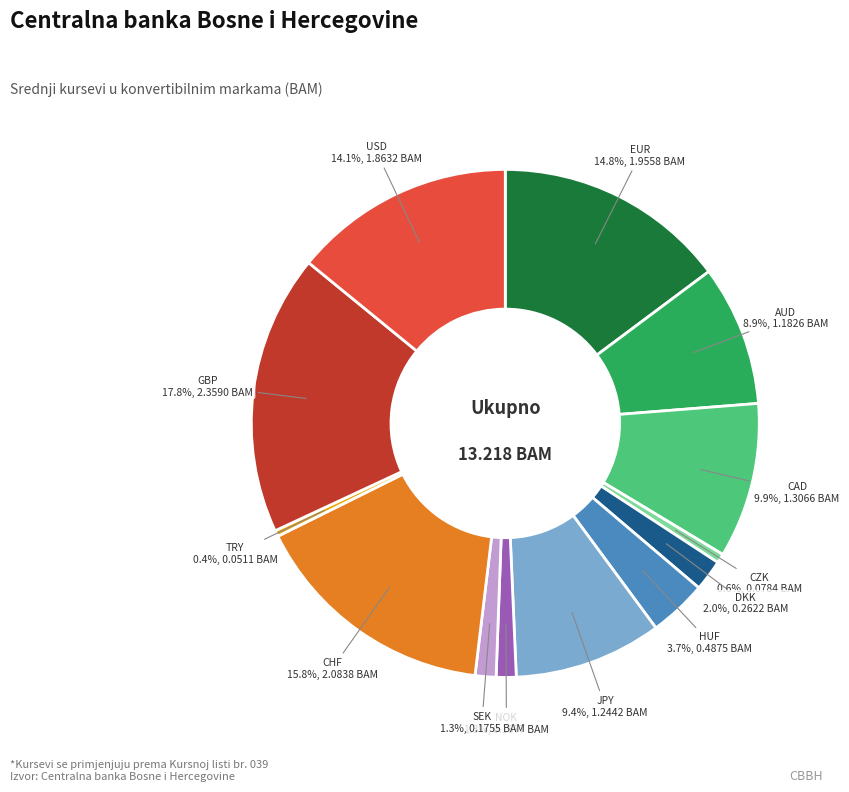

Which has a higher value, EUR or AUD?

EUR